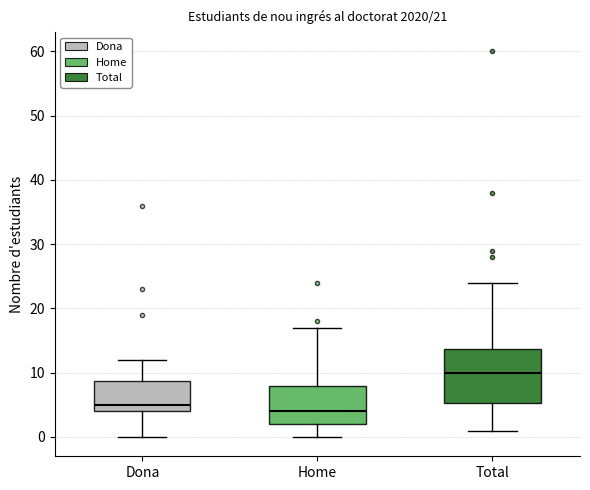

Comparing the boxes themselves (not the whiskers), which one is the tallest?

Total